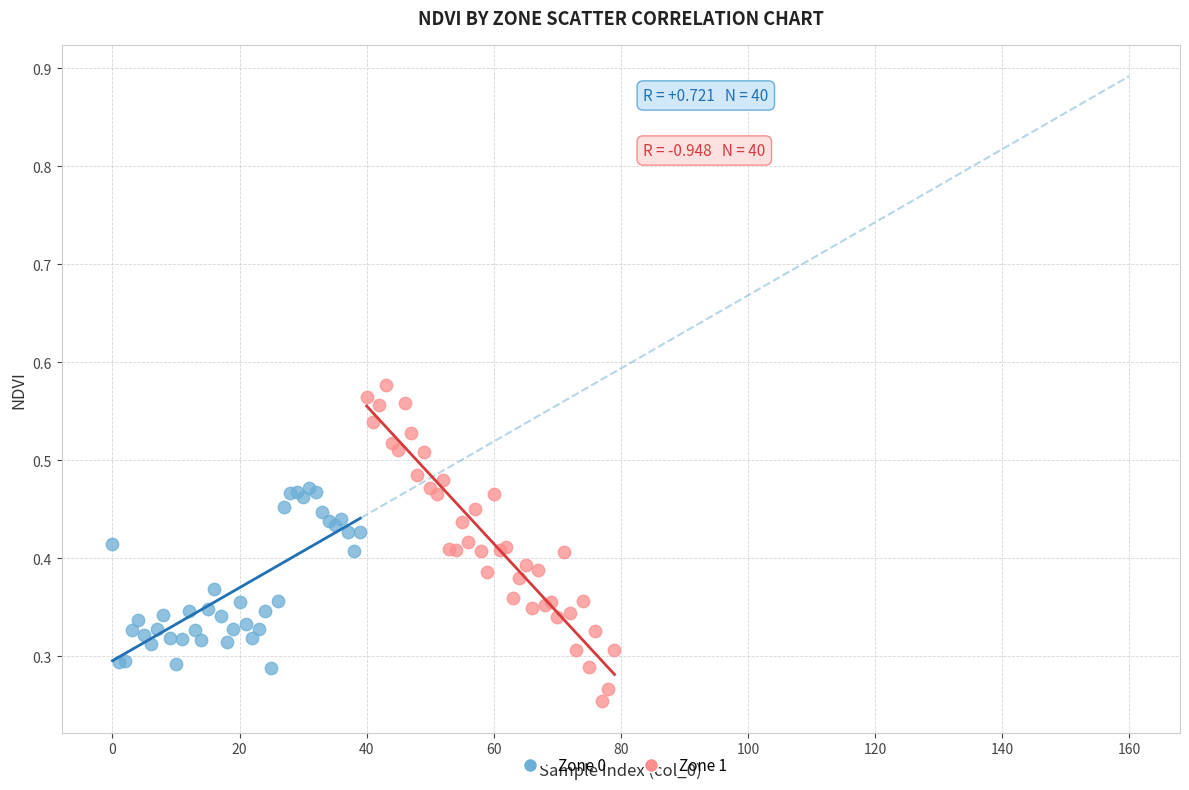

Which series has the largest Y range (max minus min)?

Zone 1